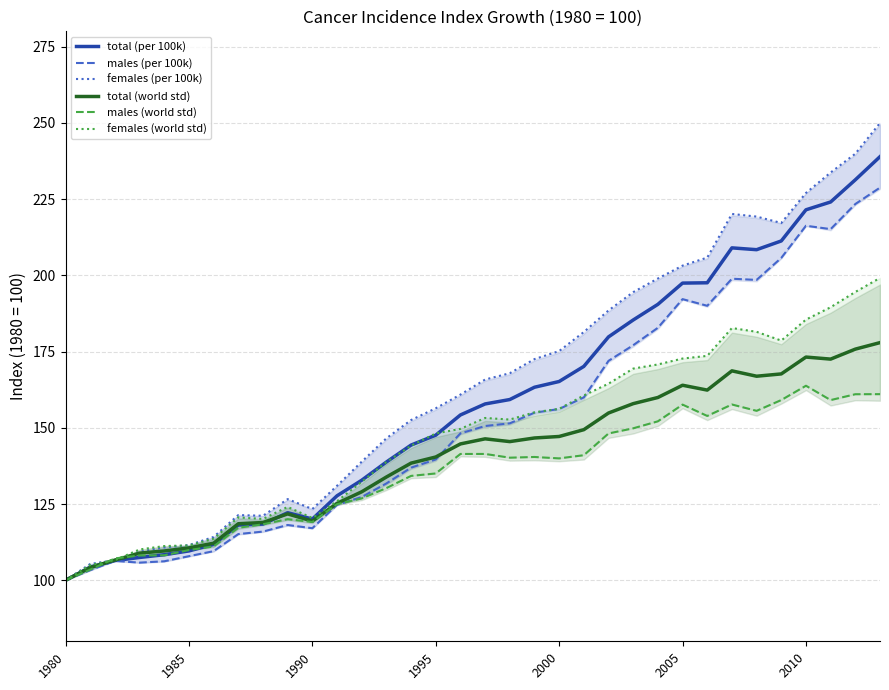

What is the value of the males (world std) point at the 29th from the left?

155.6